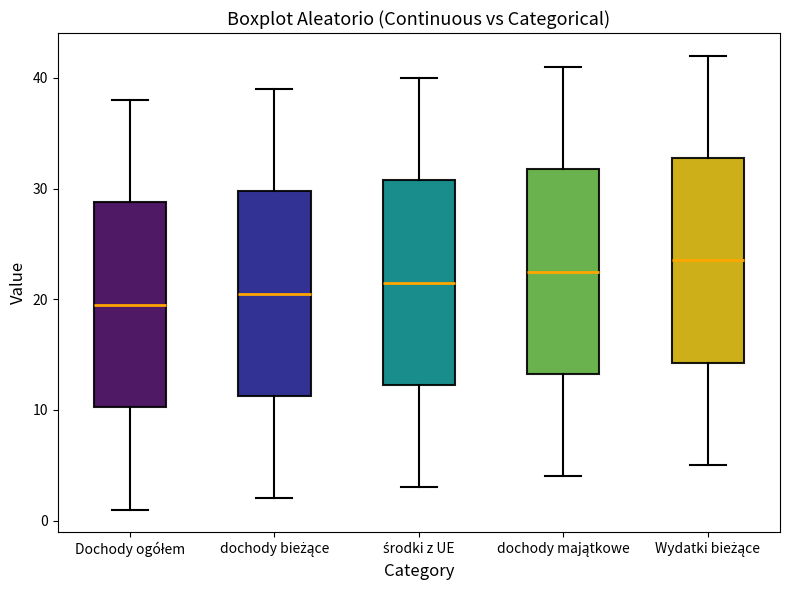

Reading left to right, read every box against the y-axis: the position of its median line, the range the box covers, and the ends of its whiskers. The values are not printed on the chart, so give them approximately, as read against the axis.

Dochody ogółem: median 20, box 10 to 29, whiskers 1 to 38
dochody bieżące: median 21, box 11 to 30, whiskers 2 to 39
środki z UE: median 22, box 12 to 31, whiskers 3 to 40
dochody majątkowe: median 23, box 13 to 32, whiskers 4 to 41
Wydatki bieżące: median 24, box 14 to 33, whiskers 5 to 42